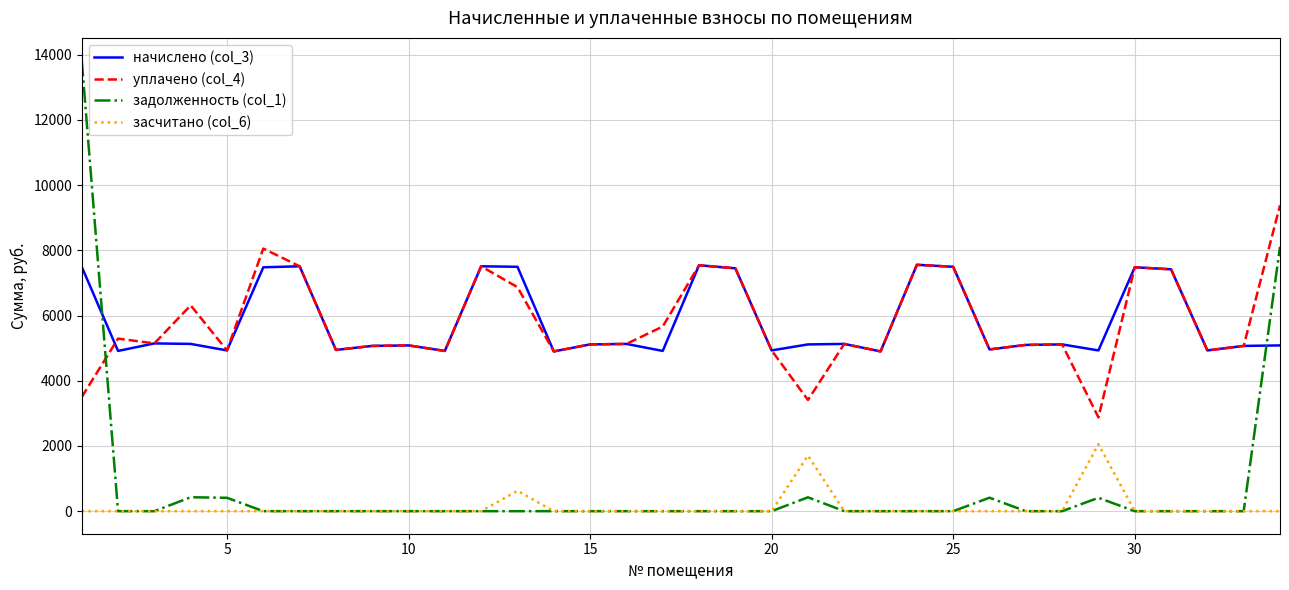

Rank the series by their maximum value, from highest to lowest.

задолженность (col_1), уплачено (col_4), начислено (col_3), засчитано (col_6)